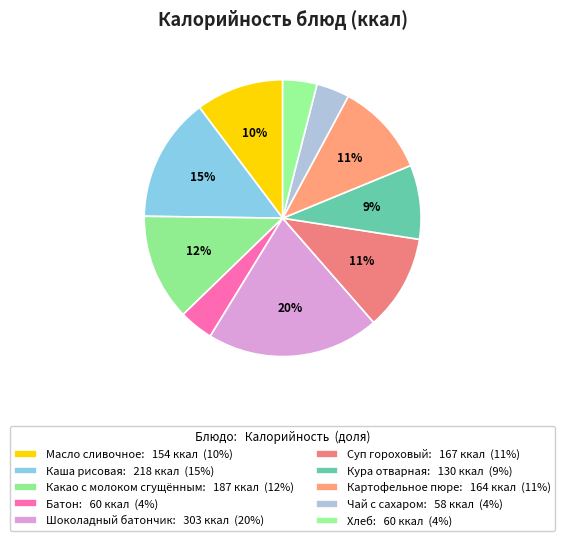

To the nearest percent, what is the difference between the Хлеб and Шоколадный батончик slice percentages?

16%